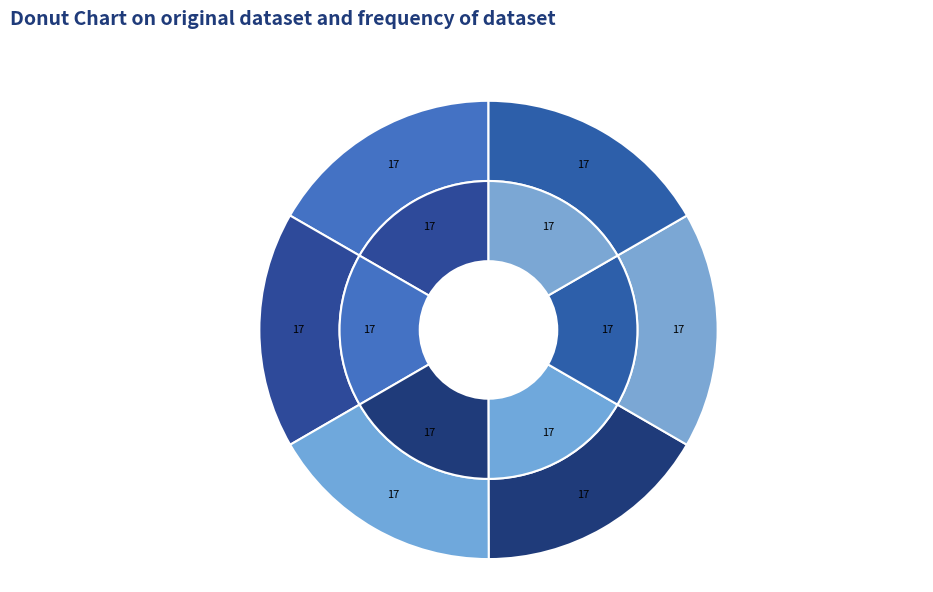

What is the total percentage of Signal -52 and Signal -49?

33.3%